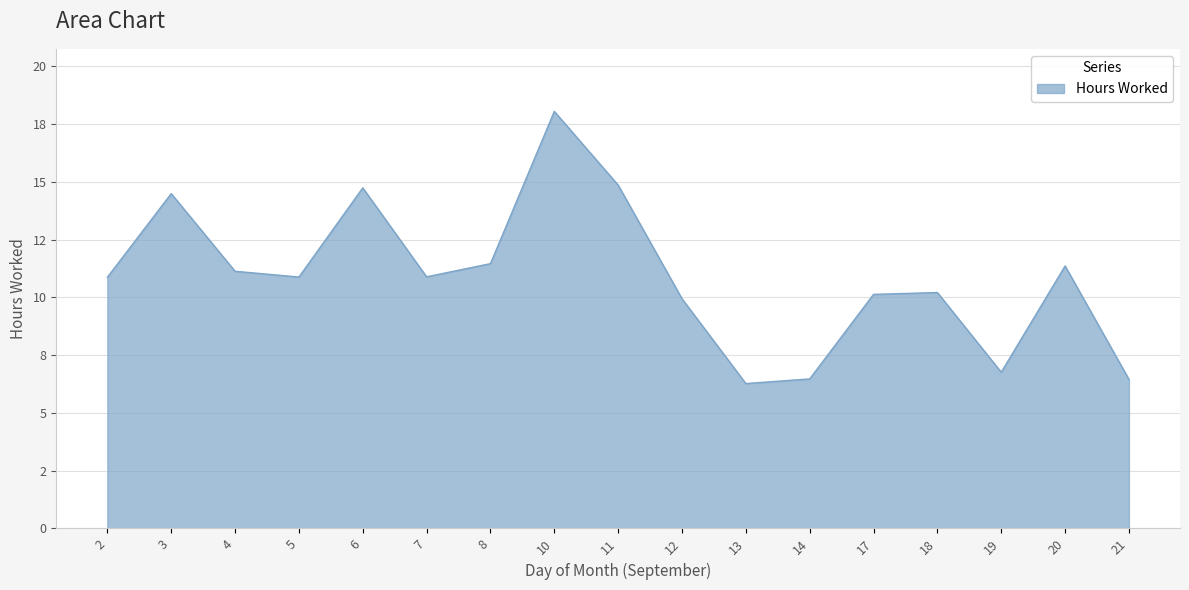

True or false: the data has more than 2 interior local peaks.

True